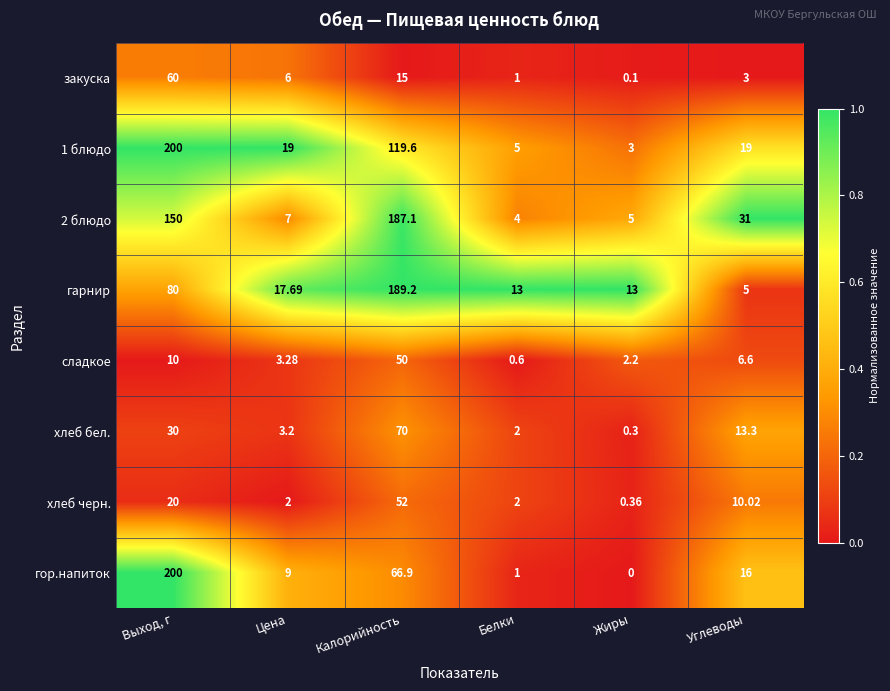

Which series has the largest total across all categories?

2 блюдо